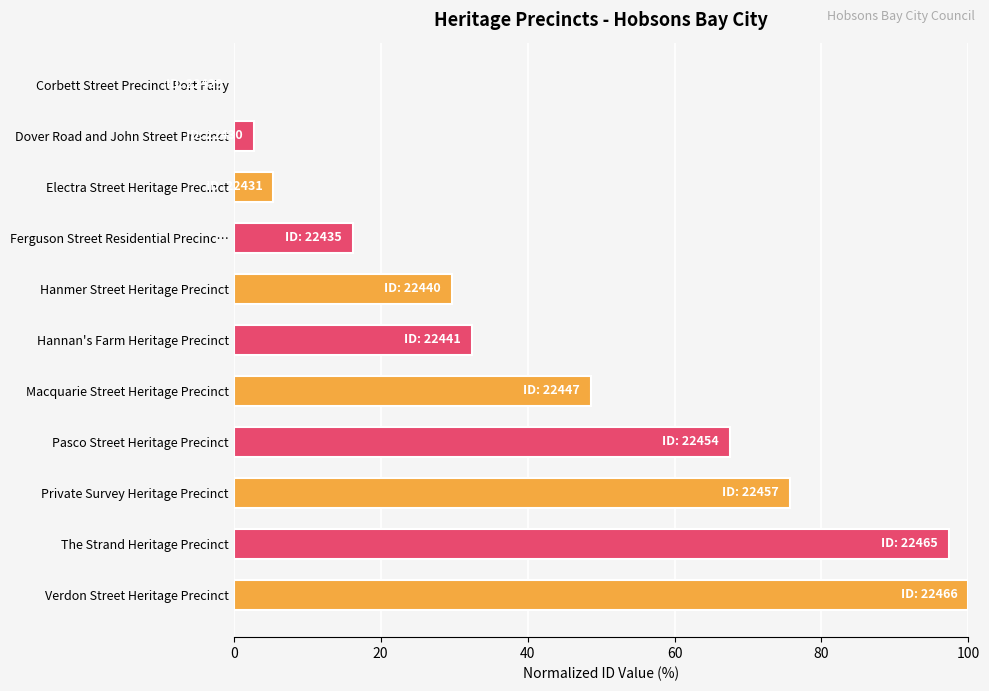

The value at Dover Road and John Street Precinct is 2.7. True or false?

True